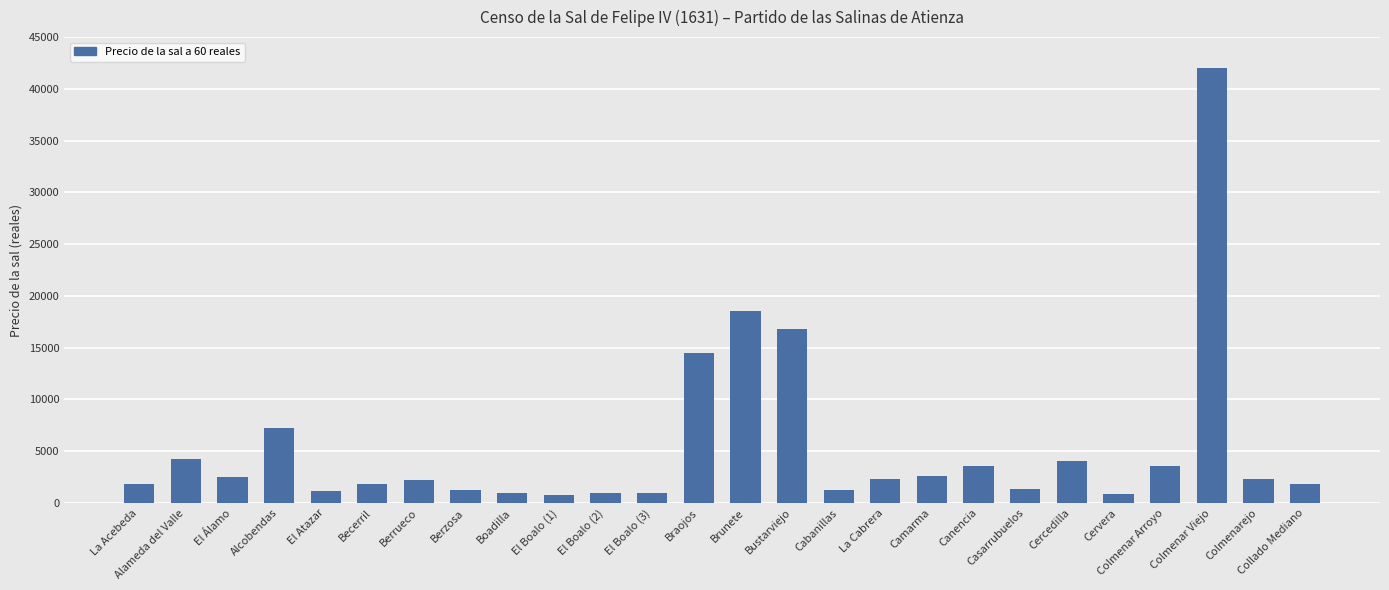

Which category has the highest value across all series?

Colmenar Viejo